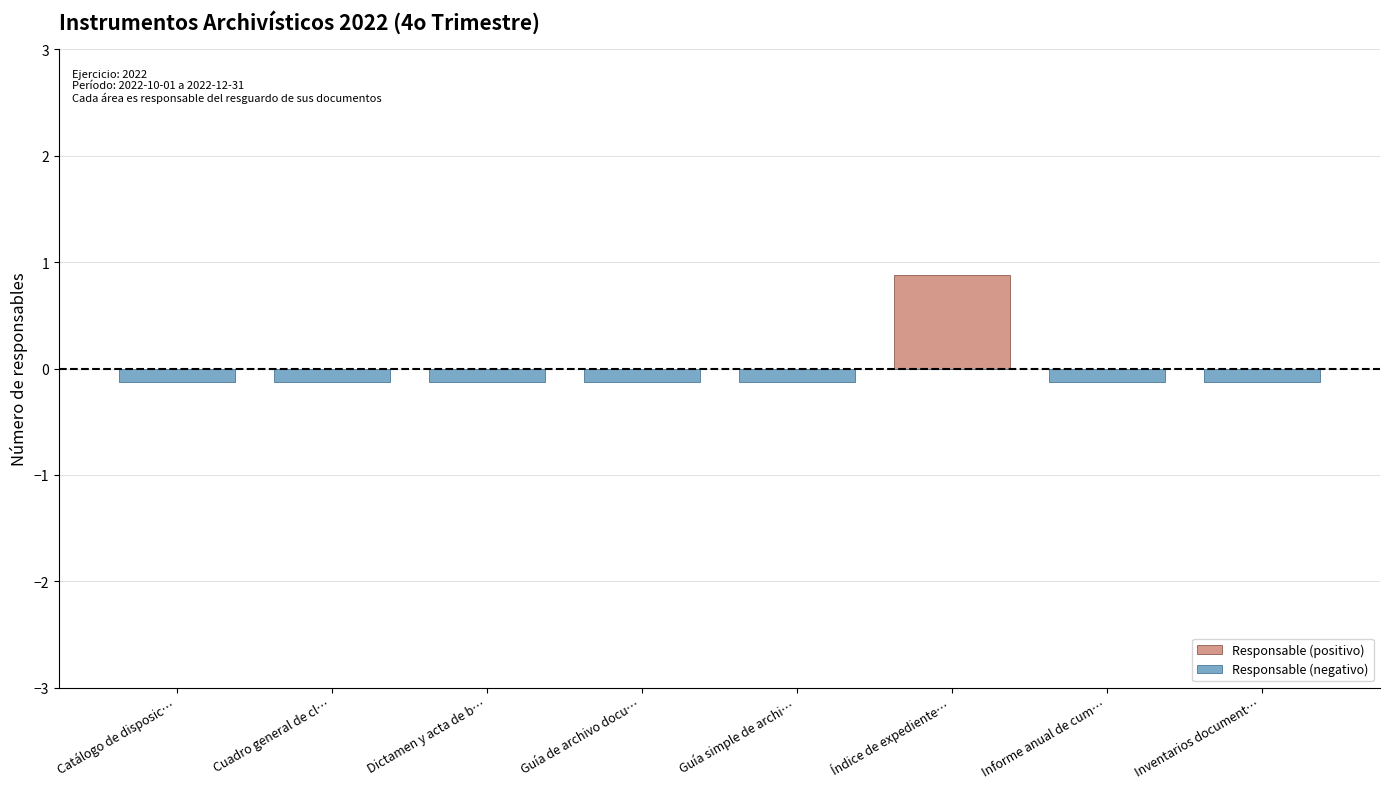

How many categories are shown in the chart?

8